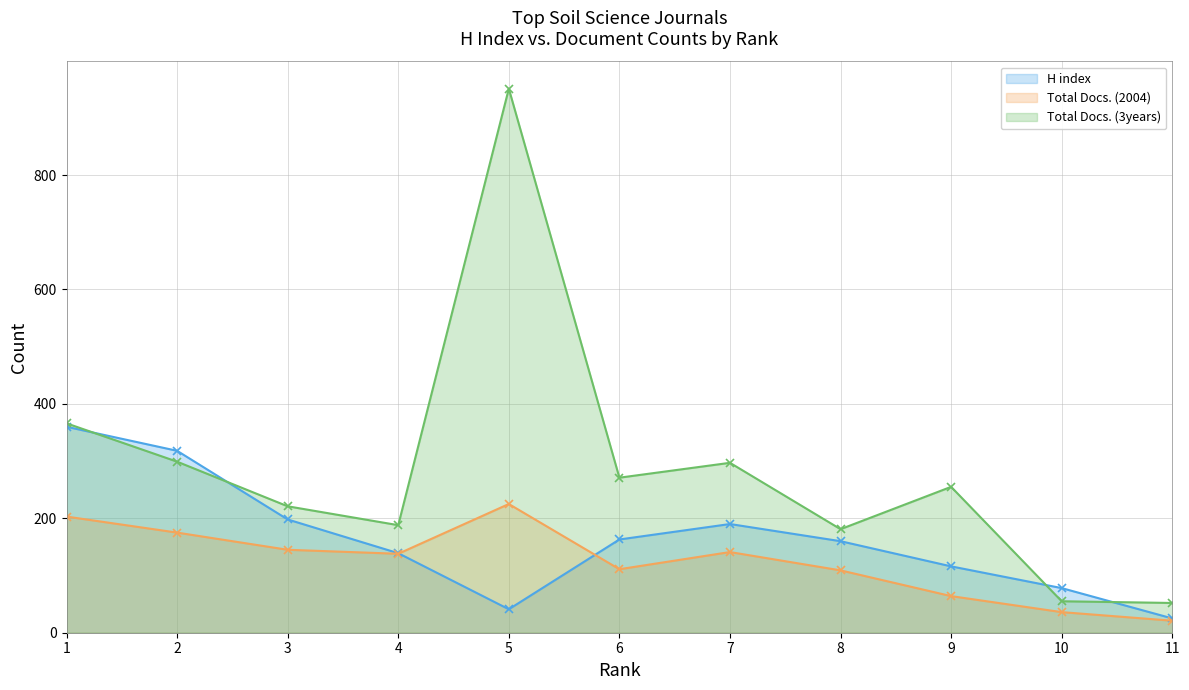

What is the value of the Total Docs. (3years) point at the 10th from the left?

55